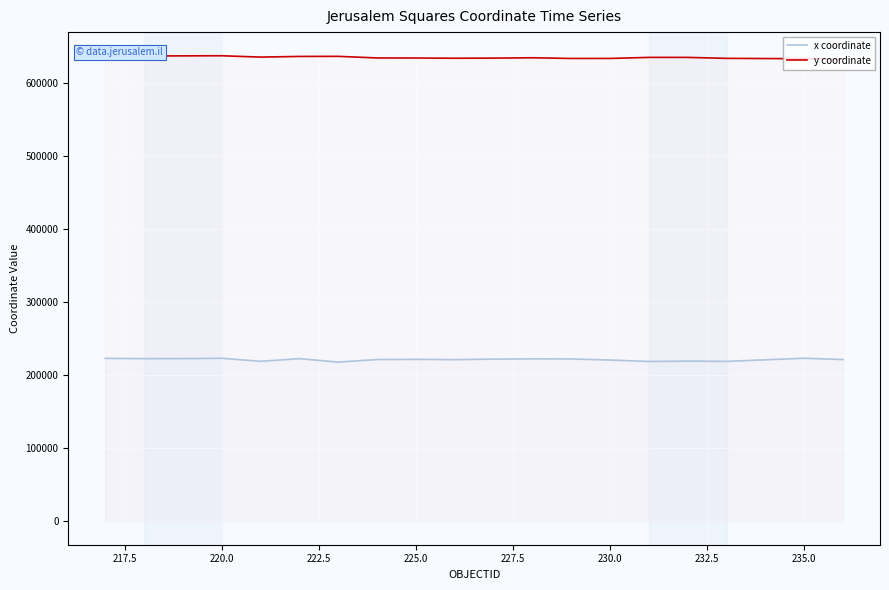

What is the lowest value of the x coordinate series?

218043.9